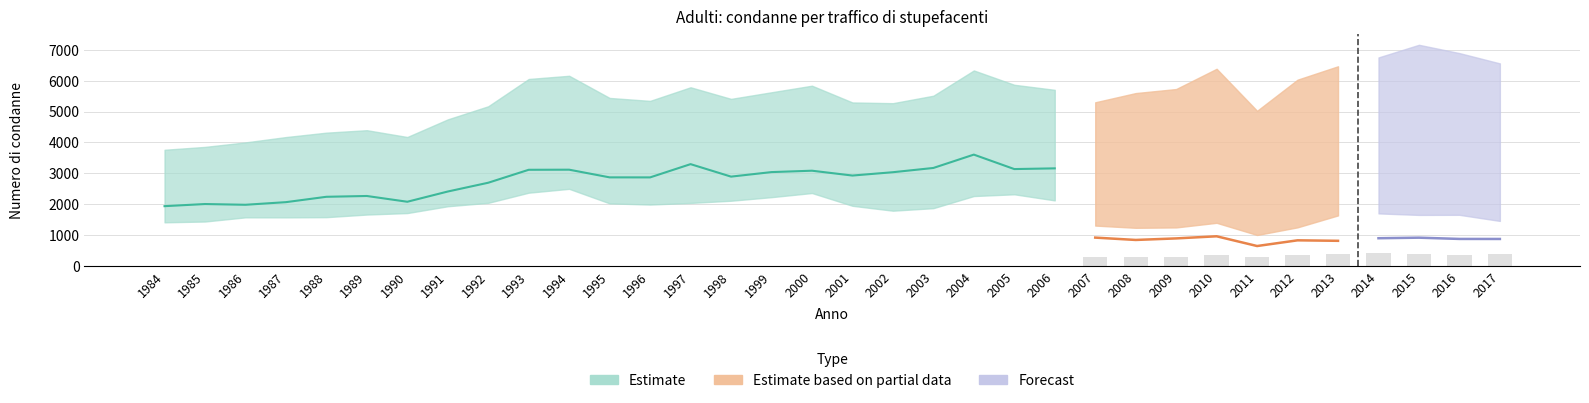

How many groups of bars are there?

34